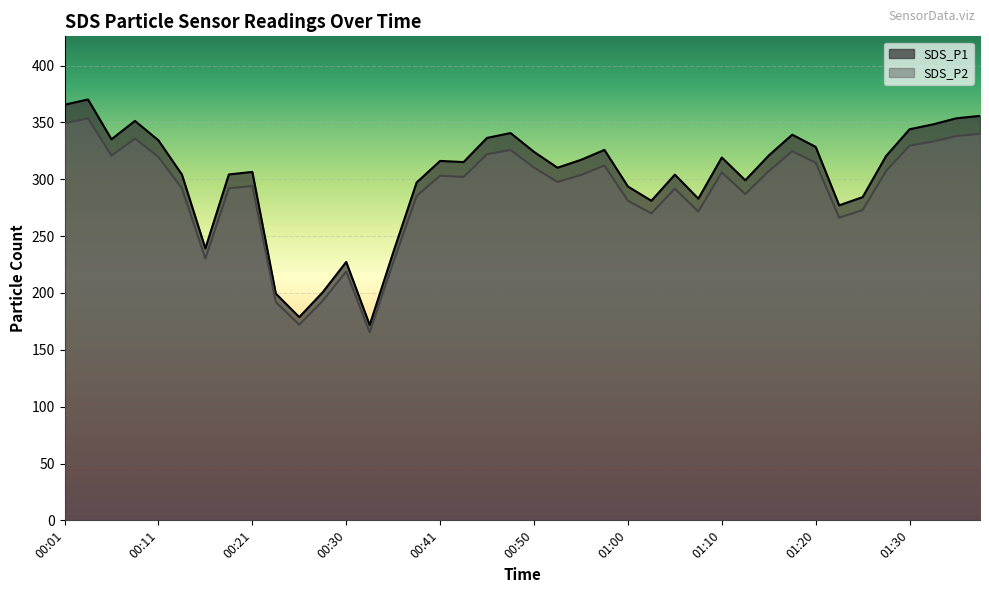

How many lines are shown in the chart?

2